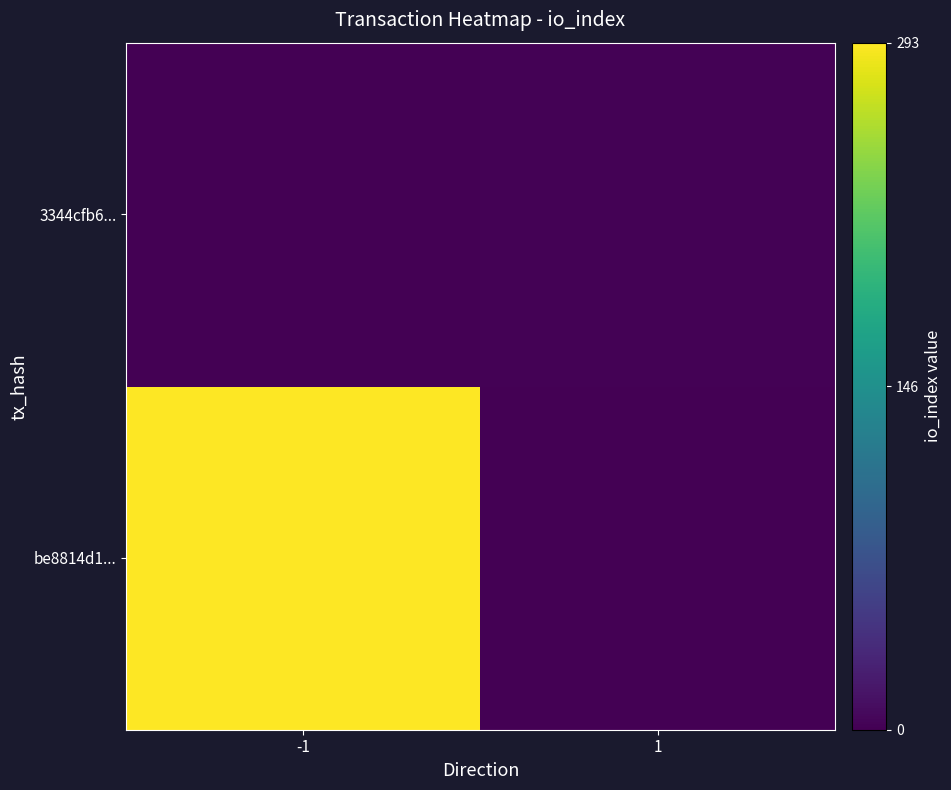

Which category has the highest value across all series?

-1